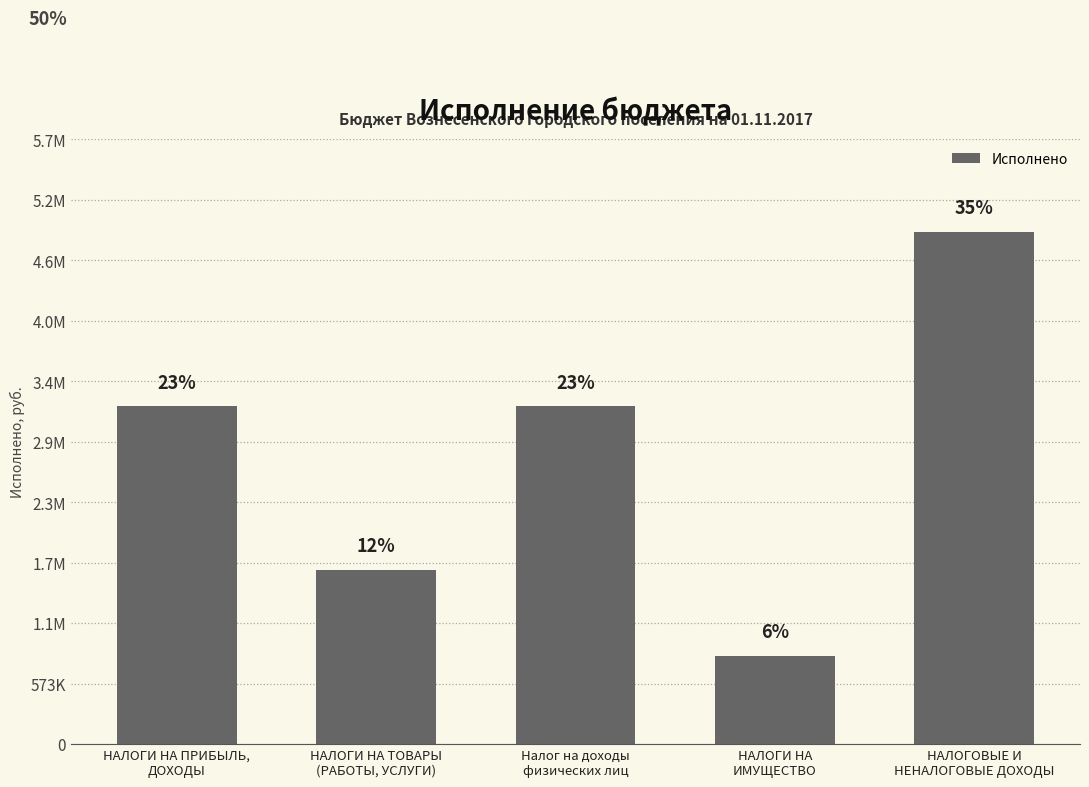

How many bars are there in total?

5